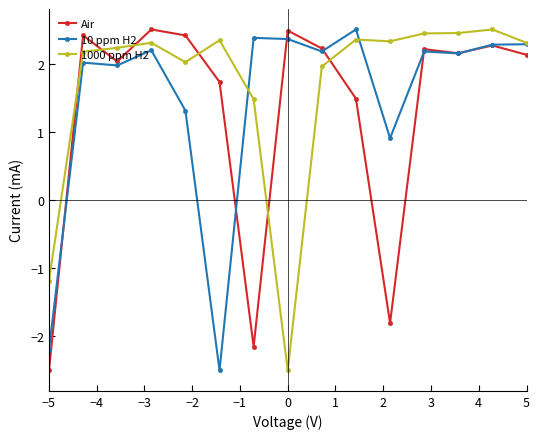

What is the minimum value for 10 ppm H2?

-2.5